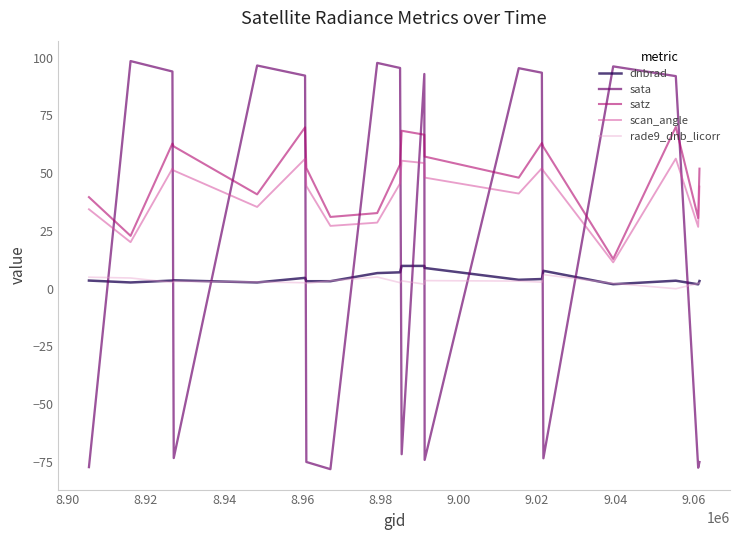

What is the average value of the rade9_dnb_licorr series?

3.1